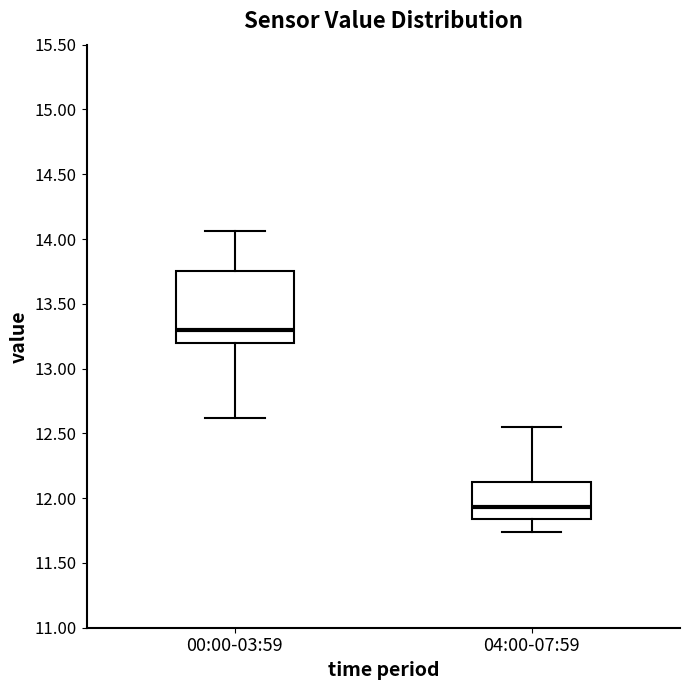

Reading left to right, transcribe this box plot: for each box, give where its median line is, the range the box spans, and where its two whiskers end, as read against the y-axis. The values are not printed on the chart, so give them approximately, as read against the axis.

00:00-03:59: median 13.30, box 13.20 to 13.75, whiskers 12.60 to 14.05
04:00-07:59: median 11.95, box 11.85 to 12.15, whiskers 11.75 to 12.55